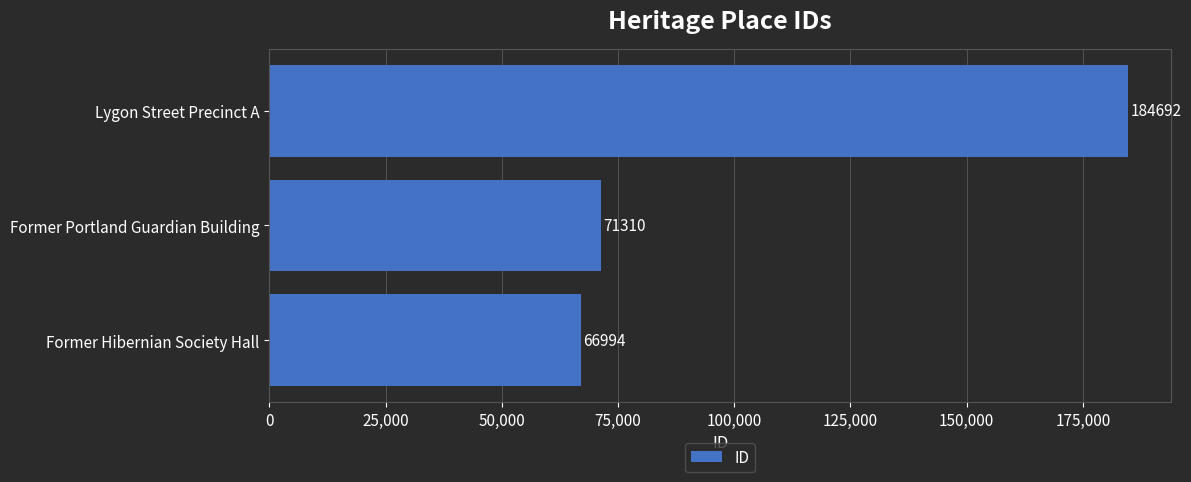

Is it true that the value at Former Hibernian Society Hall is 87411?

False